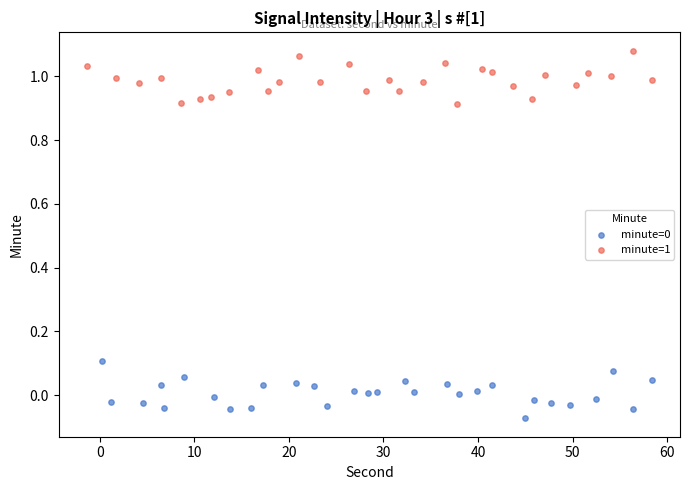

Which series reaches the maximum Y coordinate?

minute=1